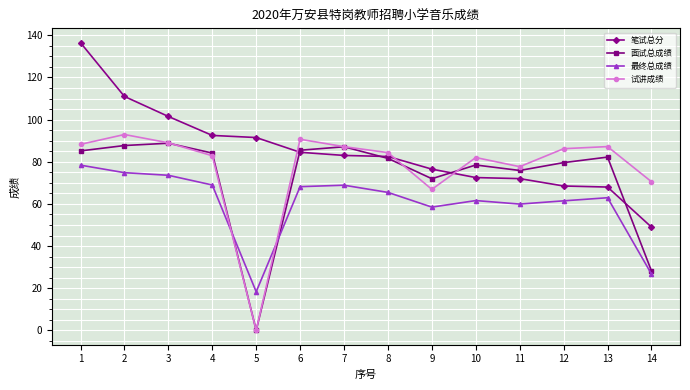

What is the sum of all 最终总成绩 values?

847.7